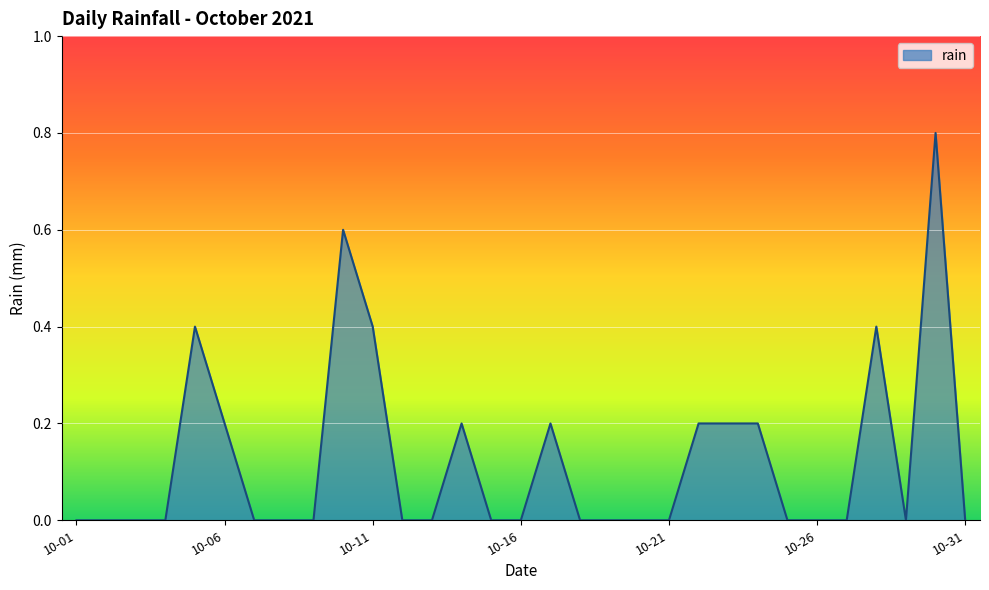

What is the difference between the maximum and minimum values?

0.8